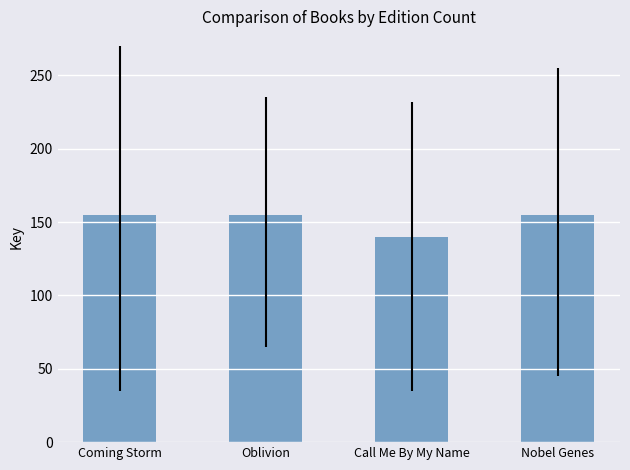

What is the label of the 2nd bar from the right?

Call Me By My Name